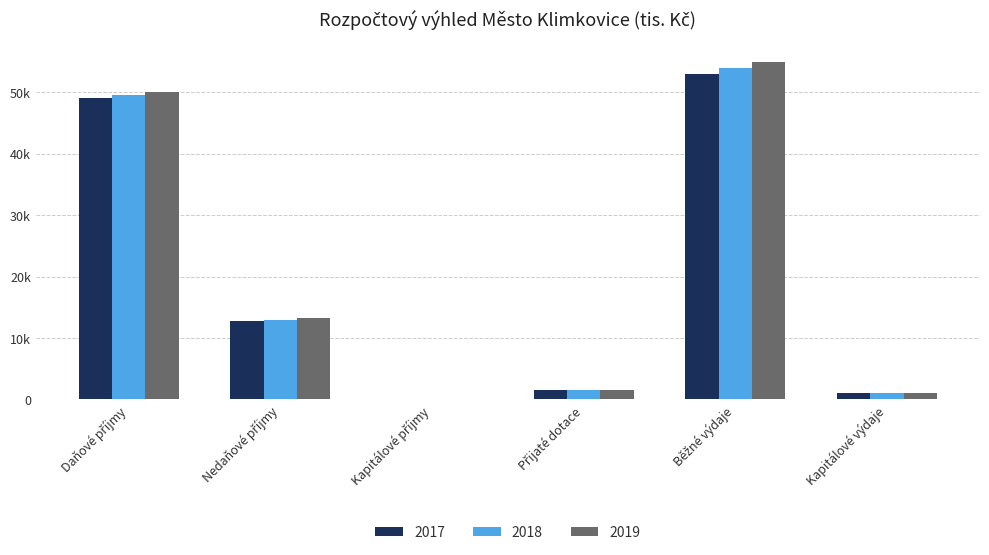

What position from the left is Běžné výdaje?

5